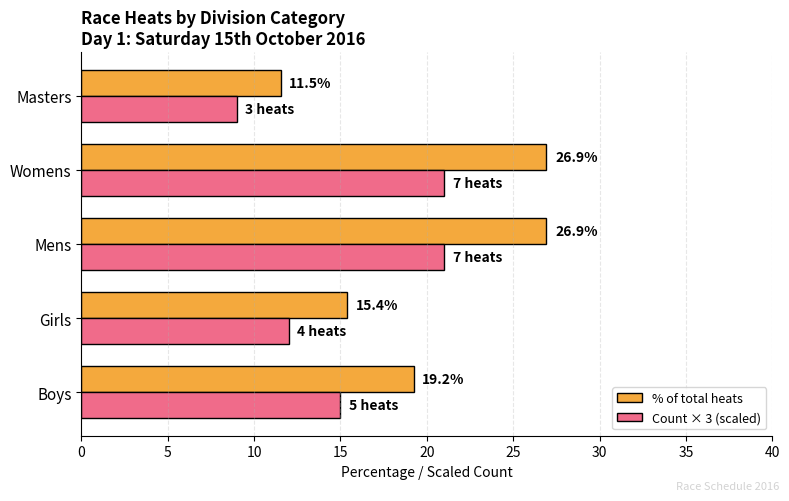

Count the Count × 3 (scaled) values in the range 12 to 21.

4